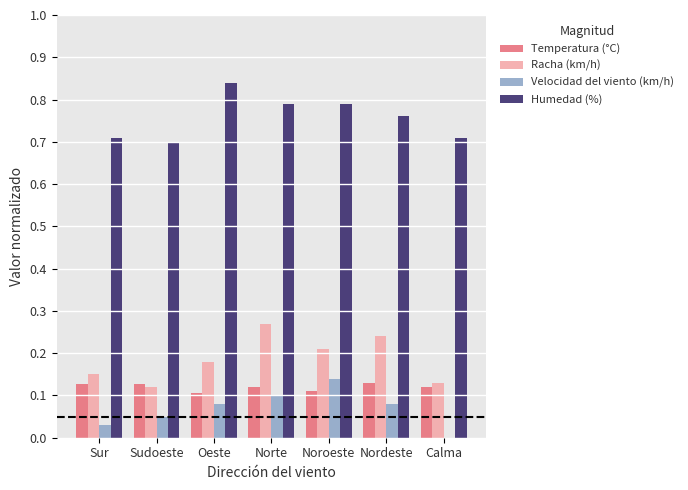

Is the value of Temperatura (°C) at Noroeste greater than the value of Humedad (%) at Oeste?

No